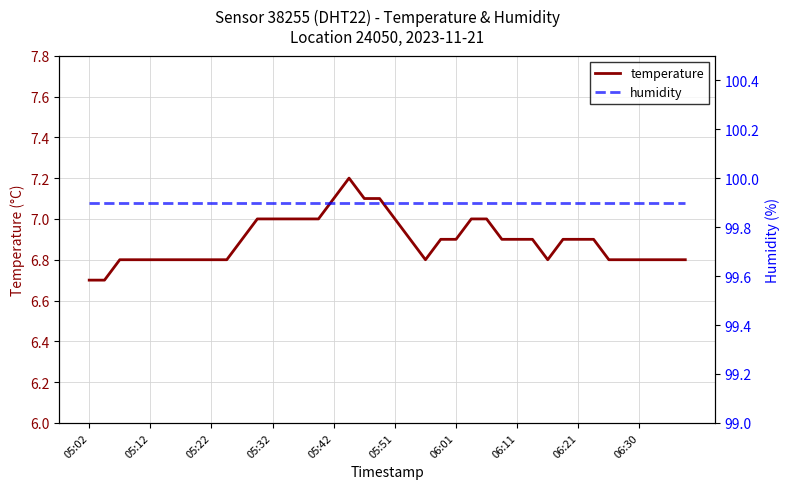

How many data points does each series have?

40